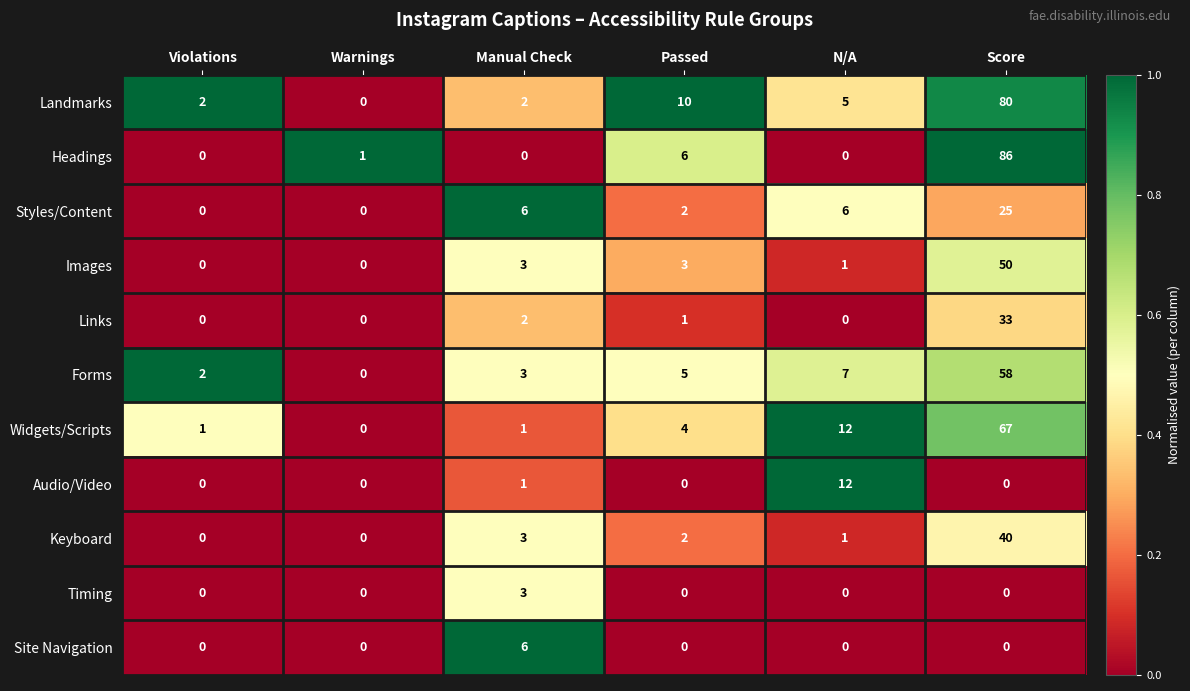

Rank the series by their maximum value, from lowest to highest.

Timing, Site Navigation, Audio/Video, Styles/Content, Links, Keyboard, Images, Forms, Widgets/Scripts, Landmarks, Headings